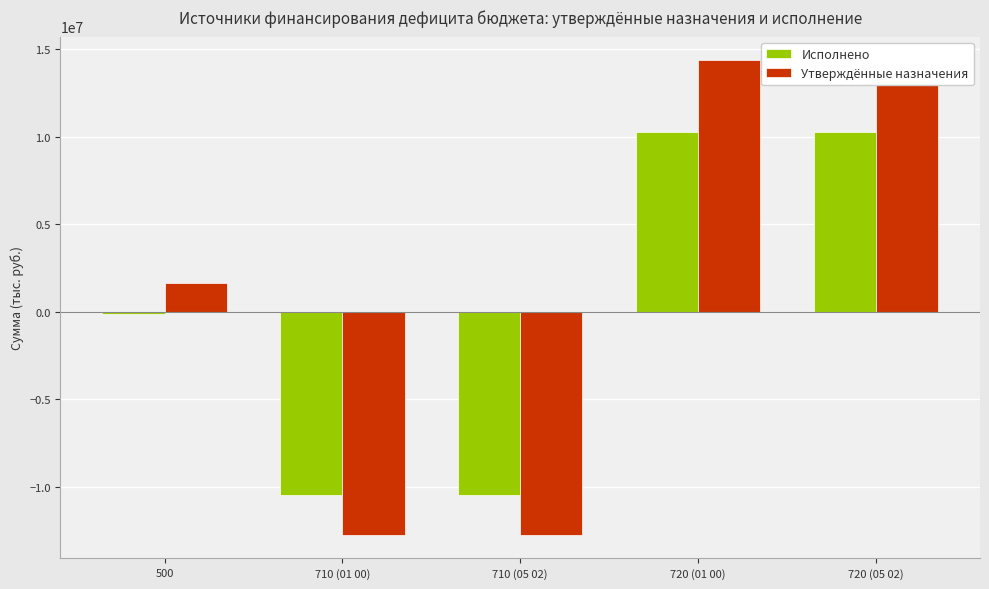

How many bars are there in total?

10